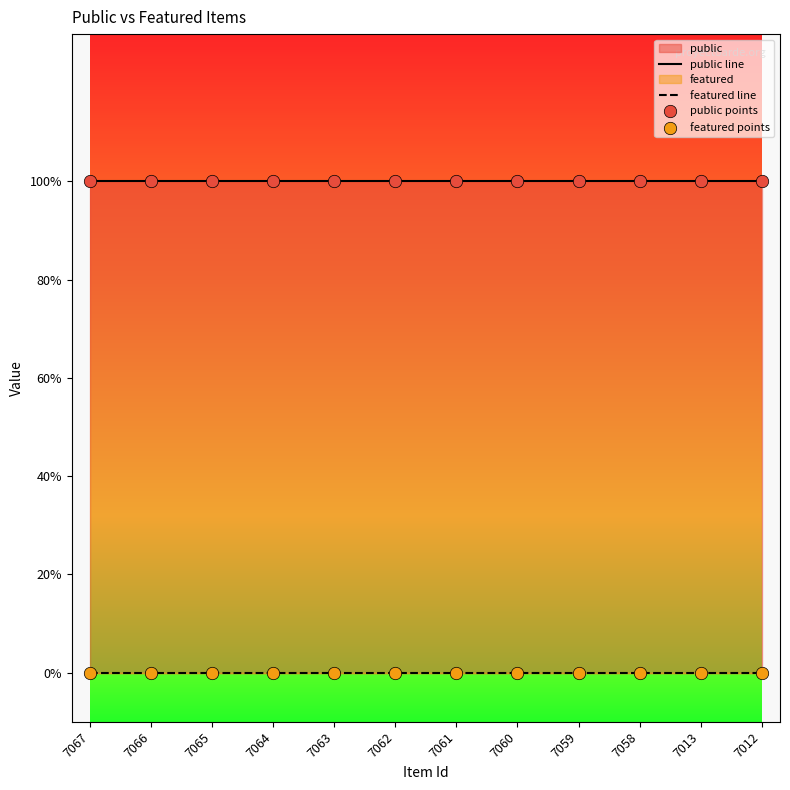

Which series has the widest spread of Y values?

public line